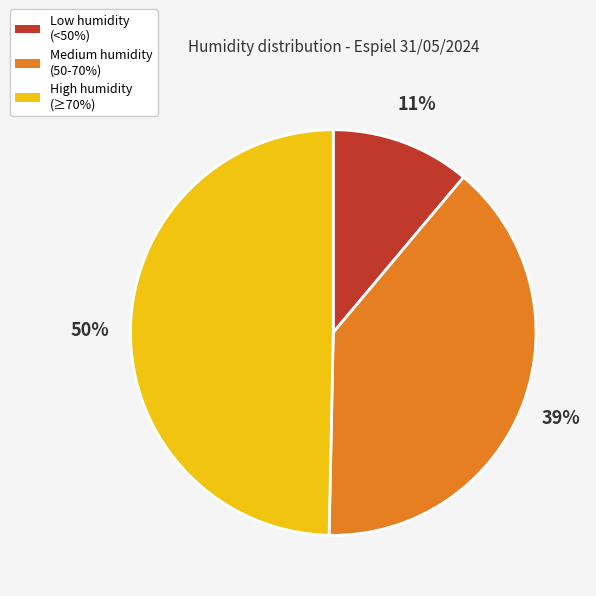

To the nearest percent, what is the average slice percentage?

33%